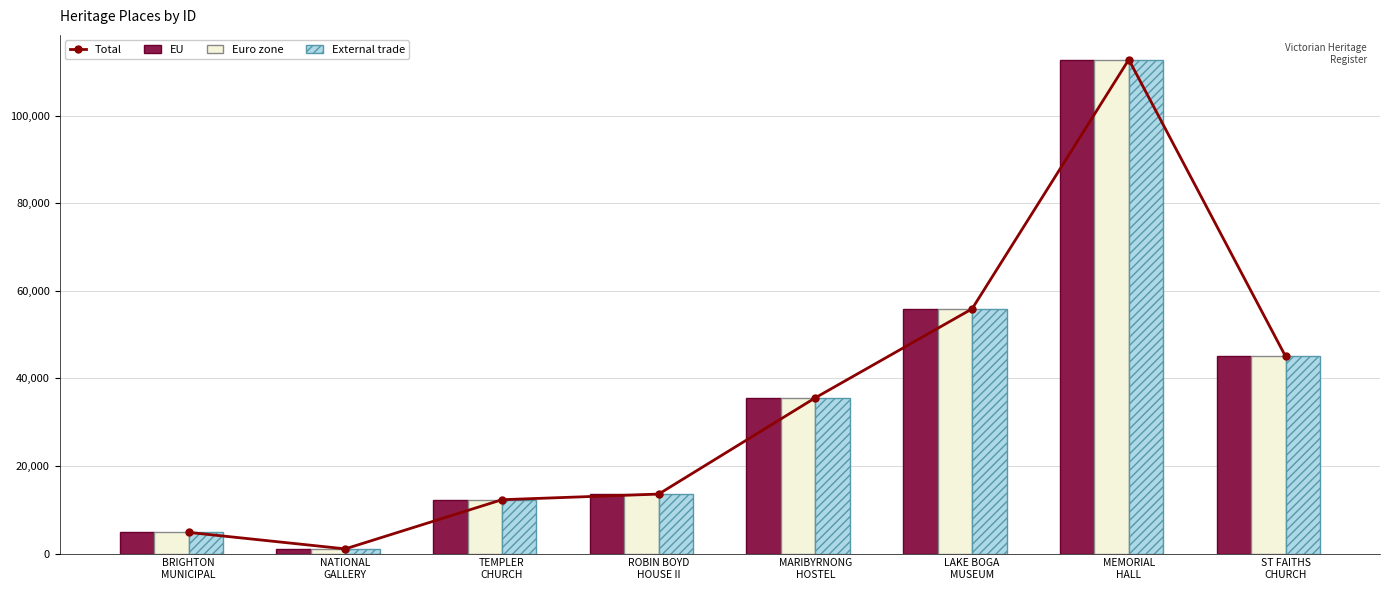

What is the difference between the External trade values at MARIBYRNONG
HOSTEL and ST FAITHS
CHURCH?

9467